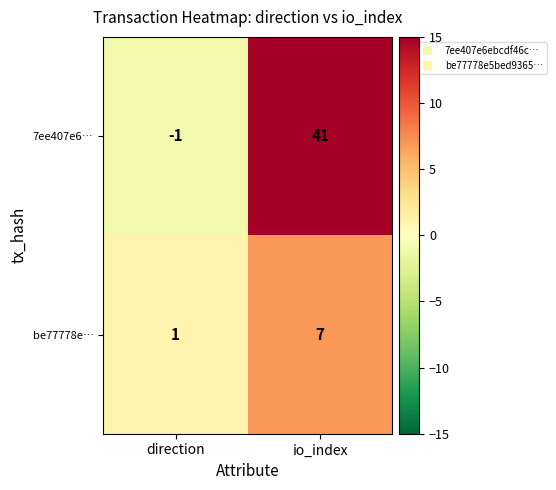

Which series has the largest range (max minus min)?

7ee407e6…